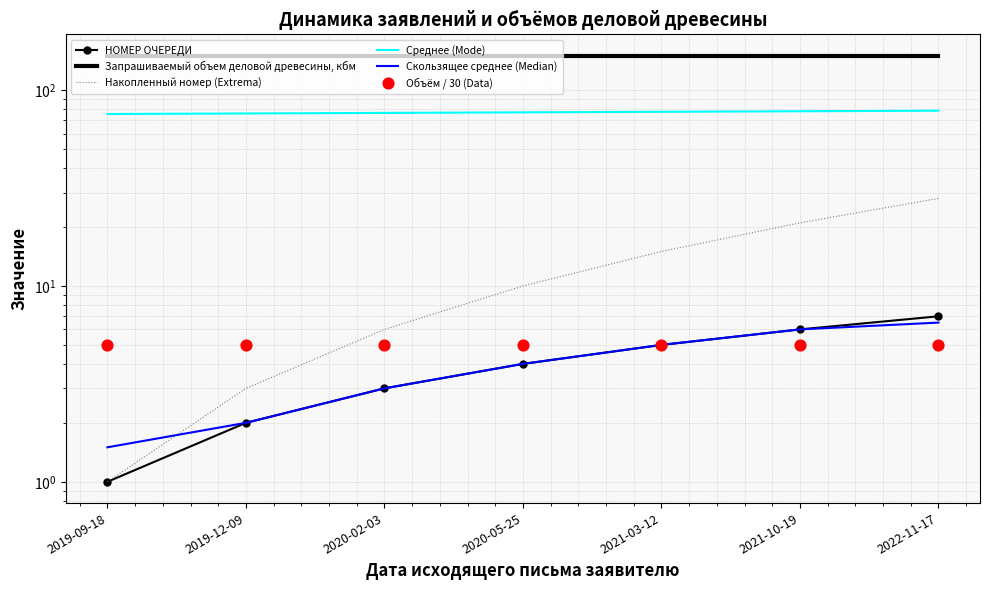

At which category is the sum across all series the highest?

2022-11-17